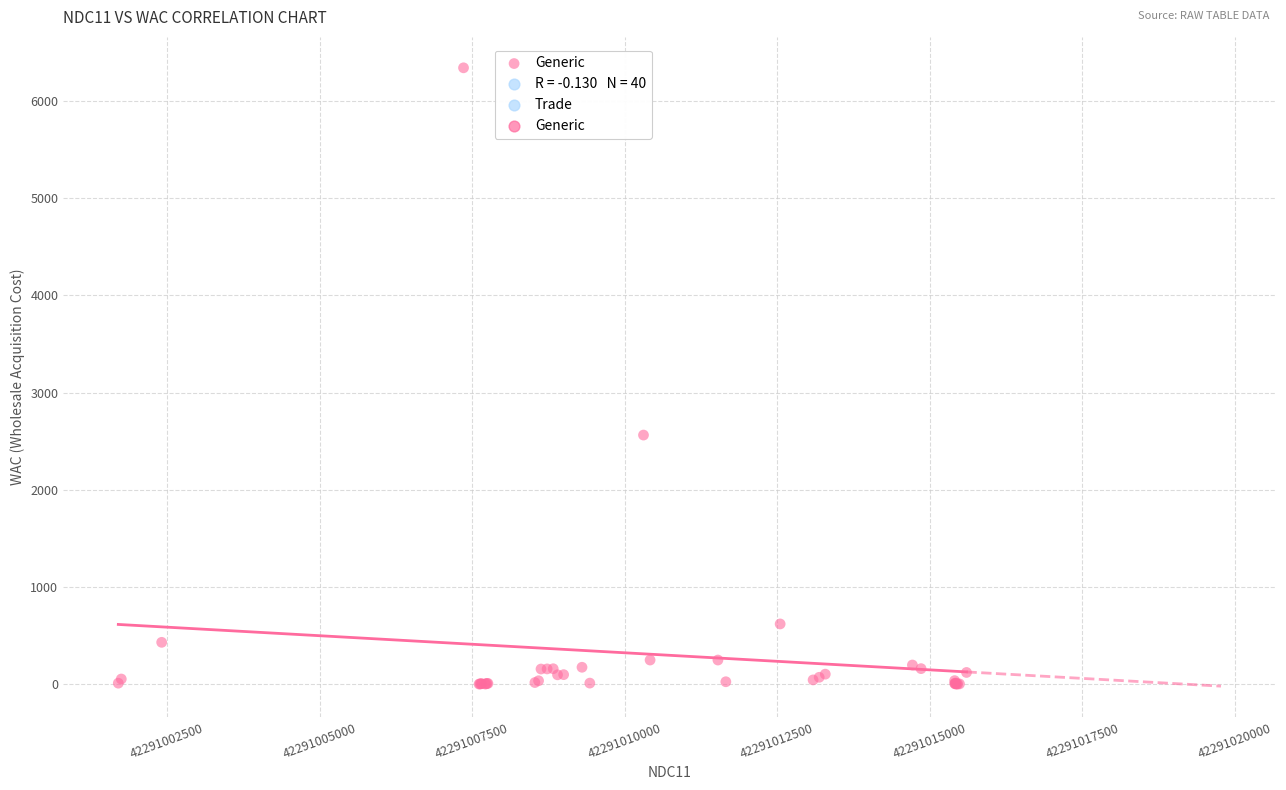

What Y value in the scatter plot is closest to 3170?

2562.8